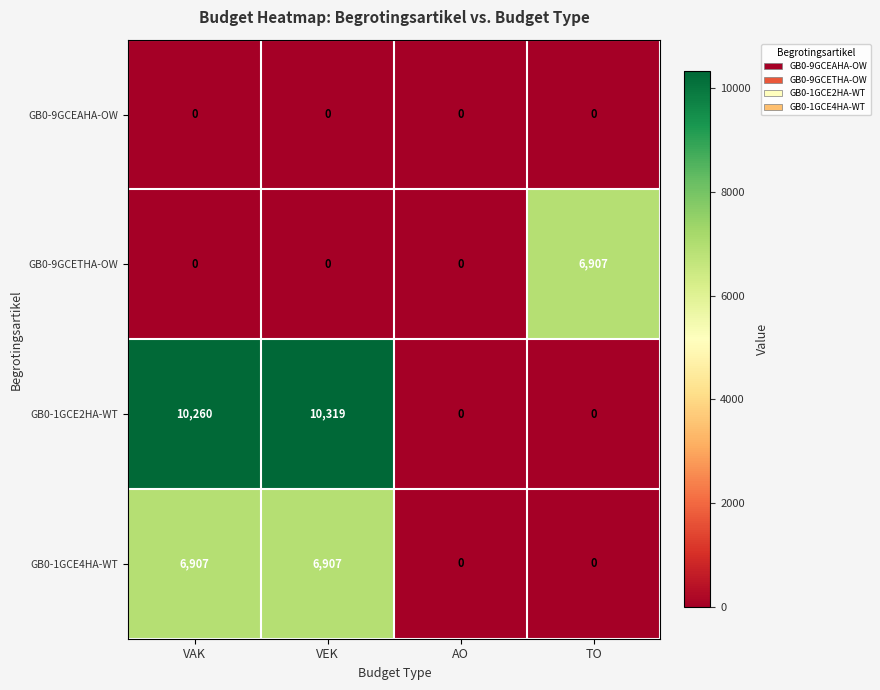

Where is GB0-1GCE2HA-WT nearest to the value 5159?

VAK